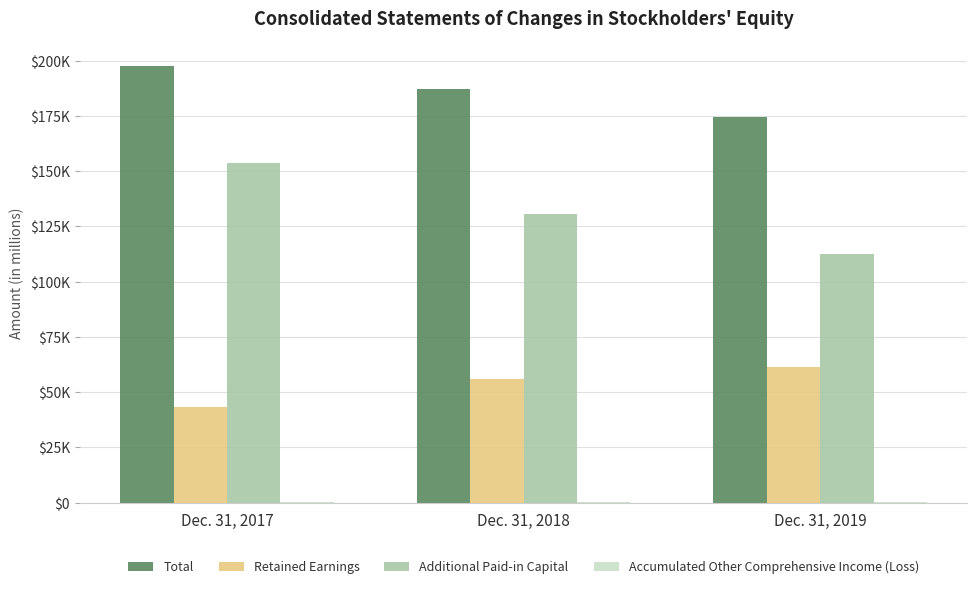

What is the sum of all Retained Earnings values?

161014